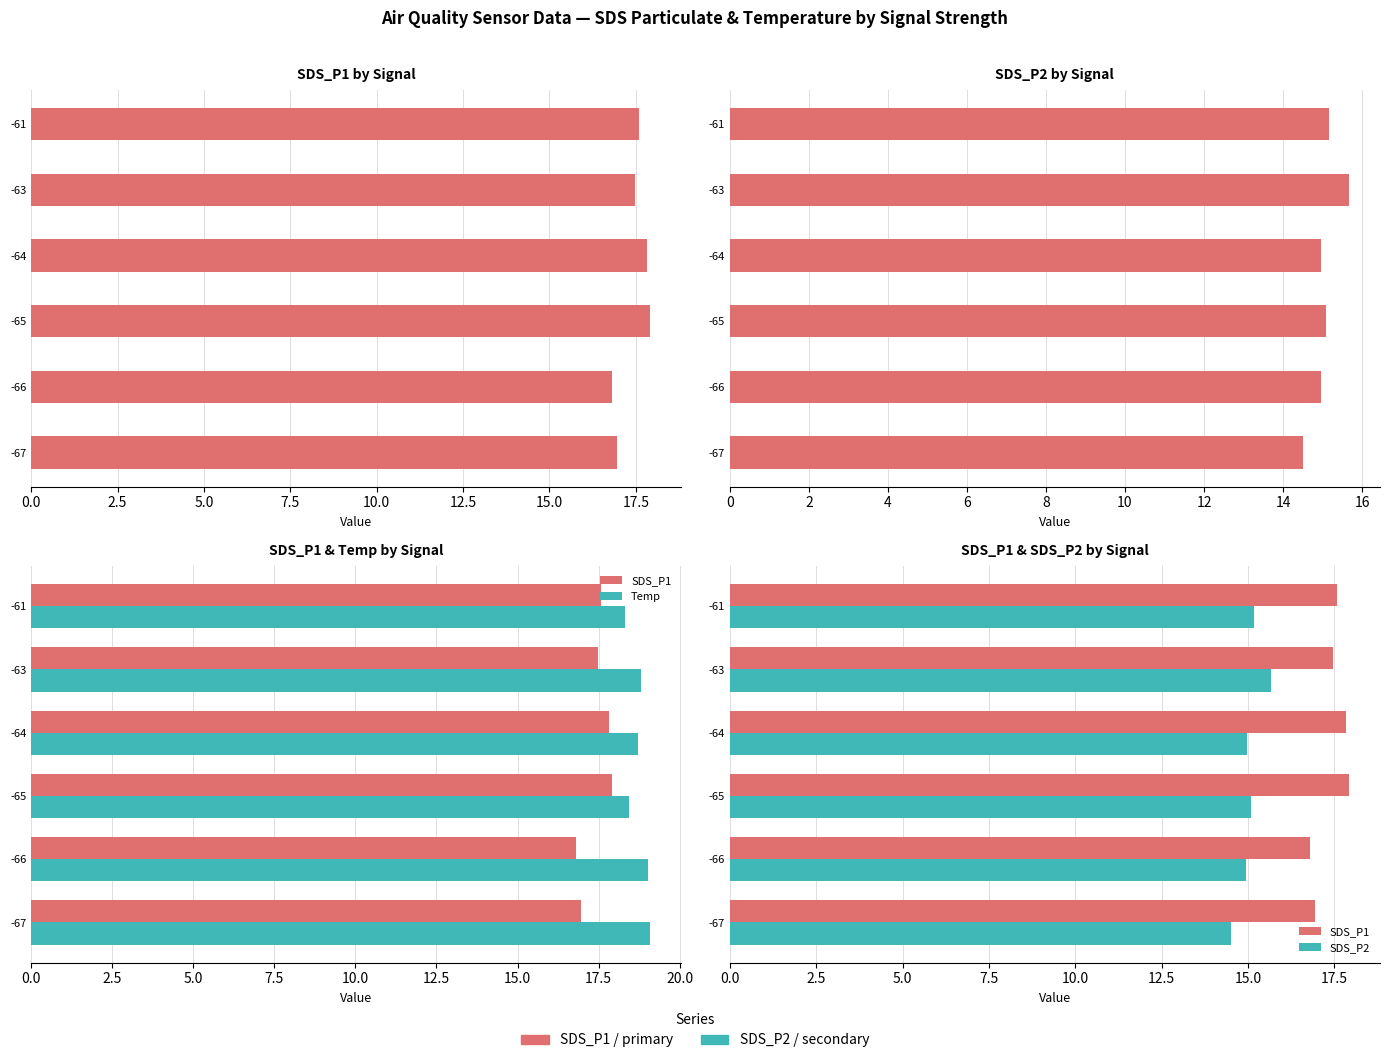

How many groups of bars are there?

6